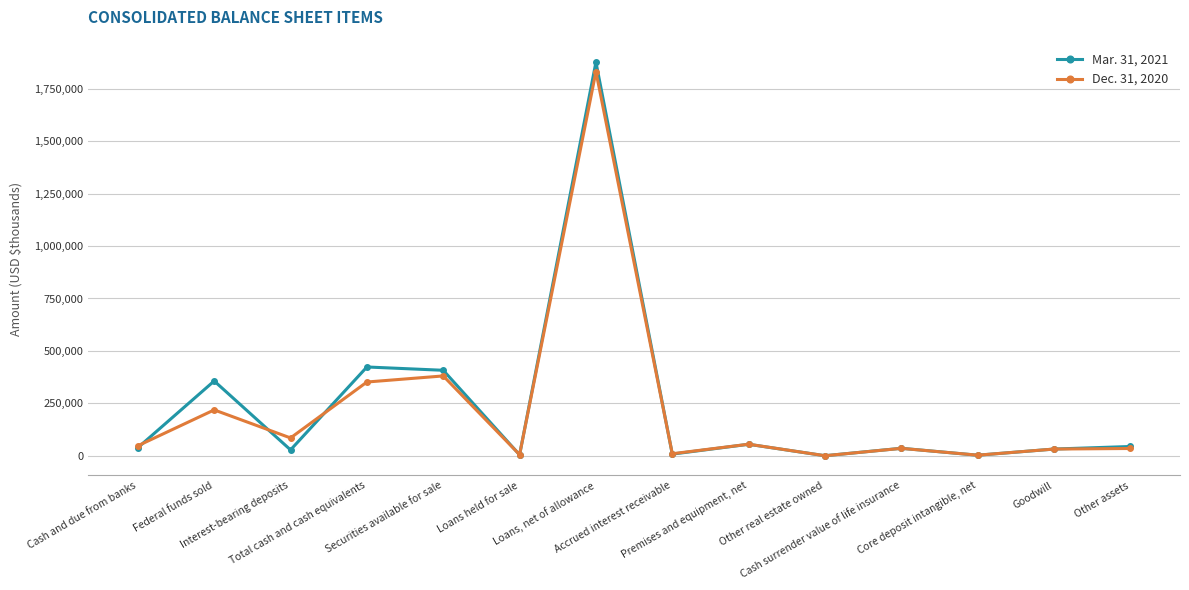

Which category has the highest value in the Mar. 31, 2021 series?

Loans, net of allowance